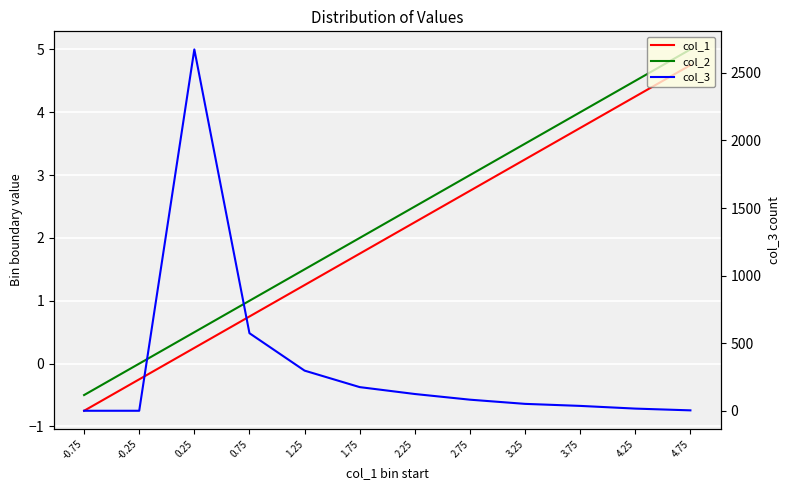

Between 1.75 and 1.25, which is larger?

1.75